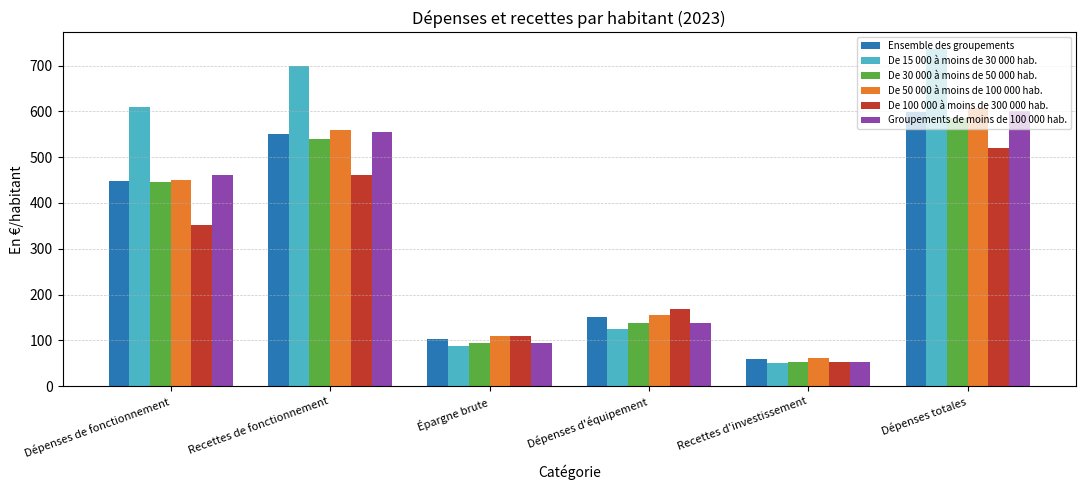

At which label does De 50 000 à moins de 100 000 hab. first exceed 450?

Dépenses de fonctionnement